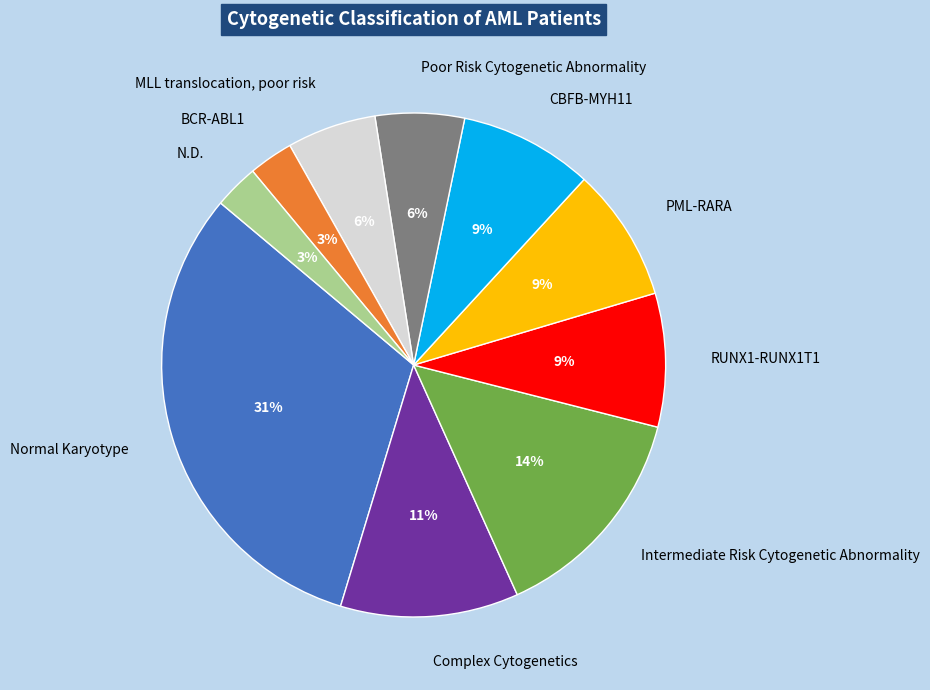

Which category has the biggest portion of the pie?

Normal Karyotype